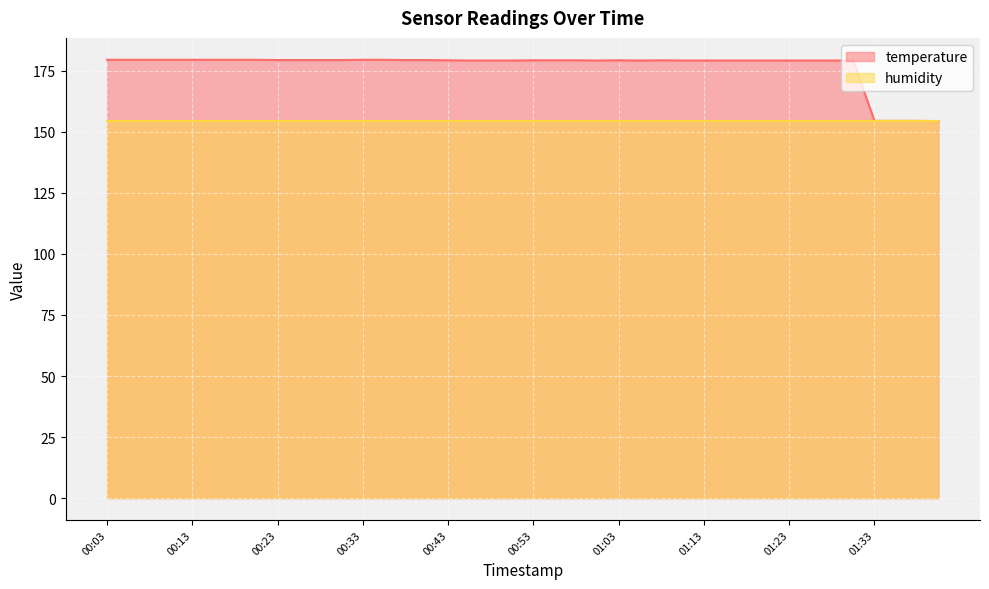

What is the change in value from 00:13 to 01:18?

-0.3